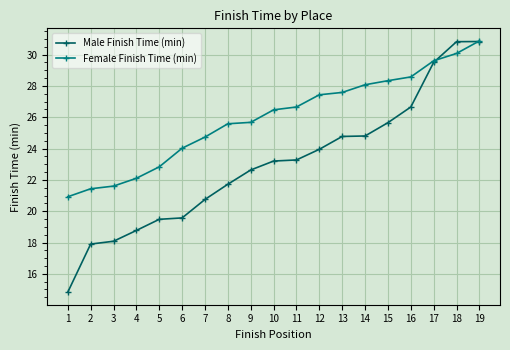

Which series has the largest total across all categories?

Female Finish Time (min)